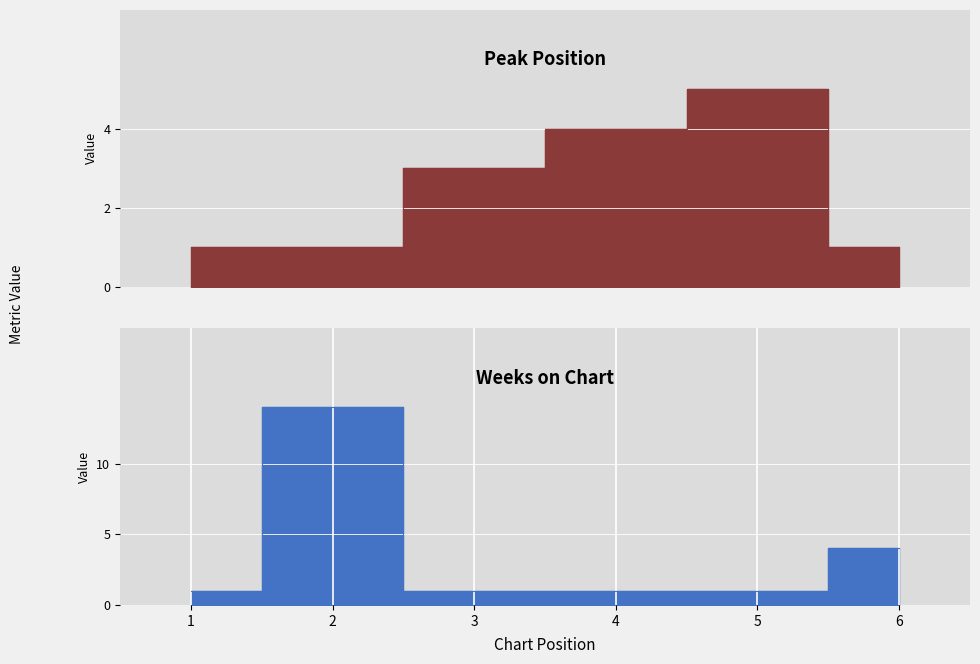

What is the difference between the Peak Position values at 5 and 1?

4